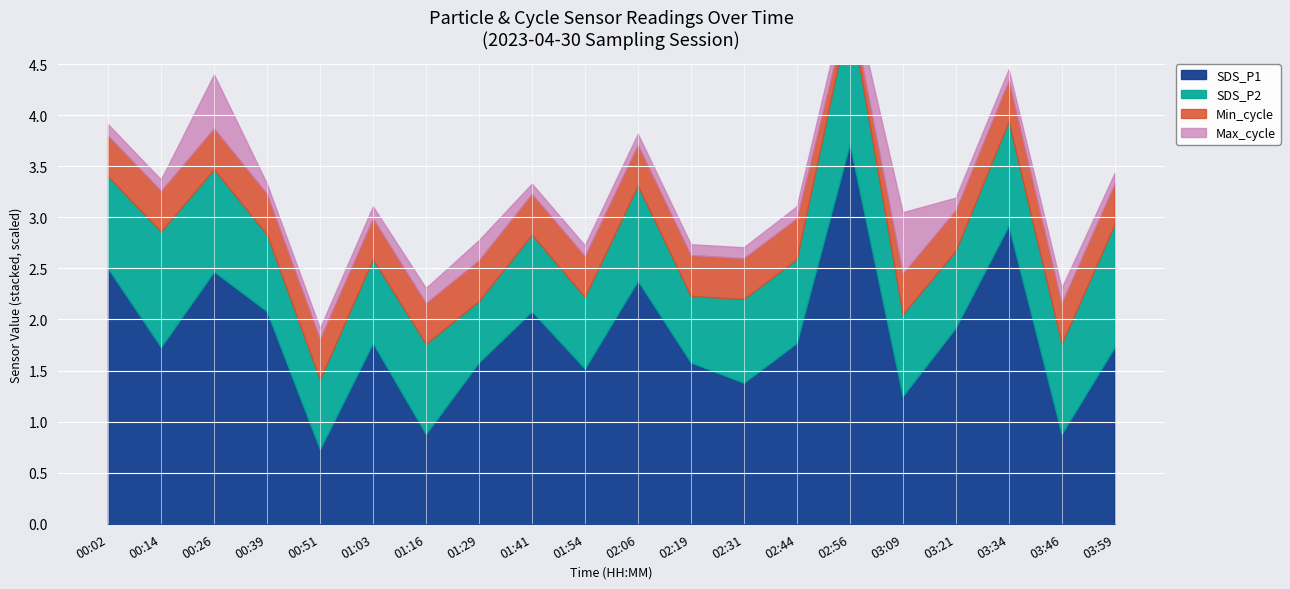

Where is the first local minimum for SDS_P1?

00:14